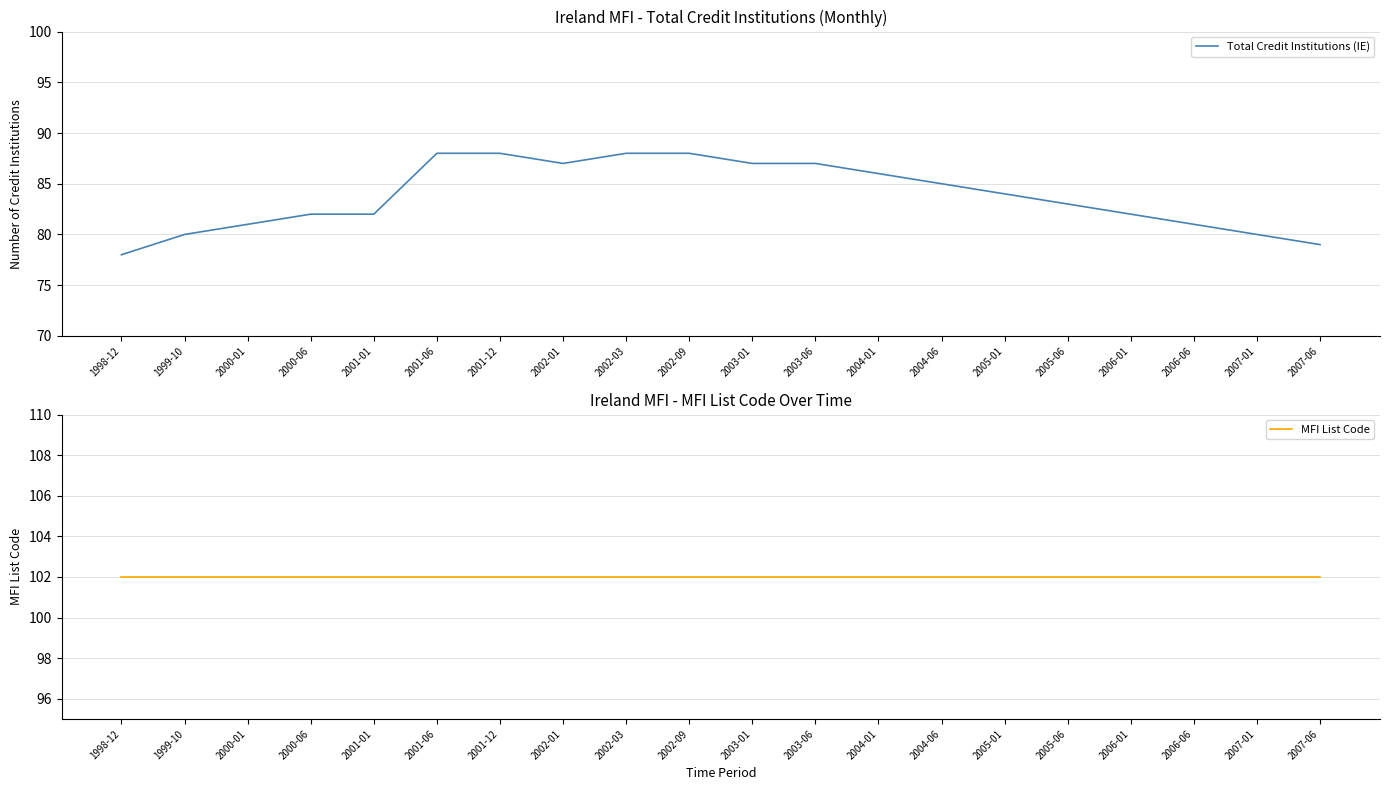

Which category has the lowest value in the Total Credit Institutions (IE) series?

1998-12